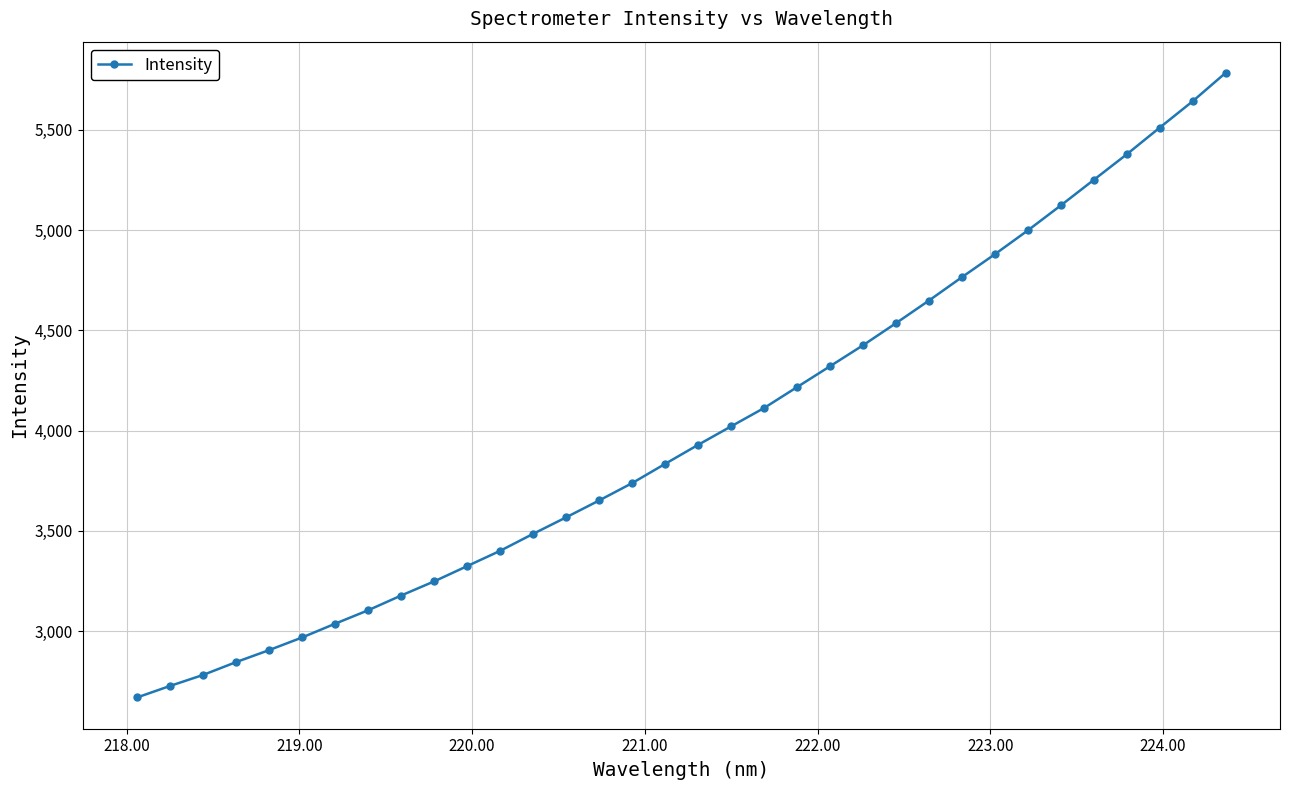

What is the difference between the second highest and minimum values?

2971.1